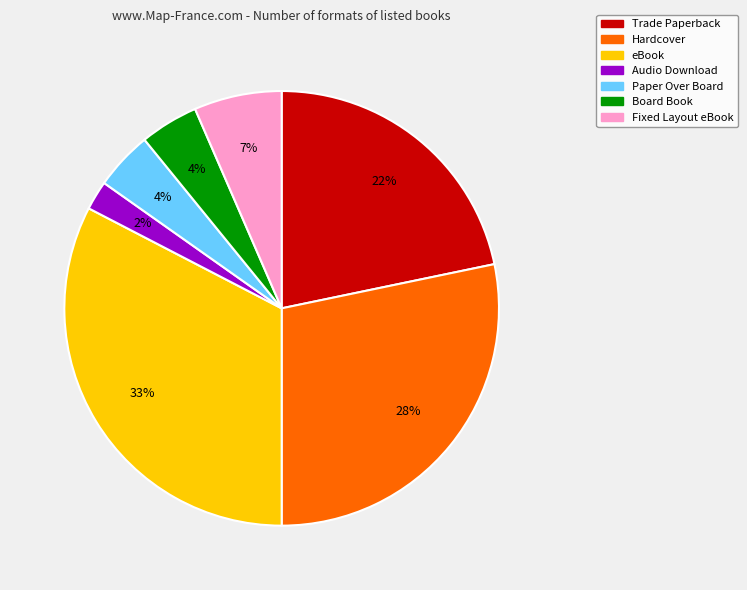

What percentage is the Board Book slice, to the nearest percent?

4%